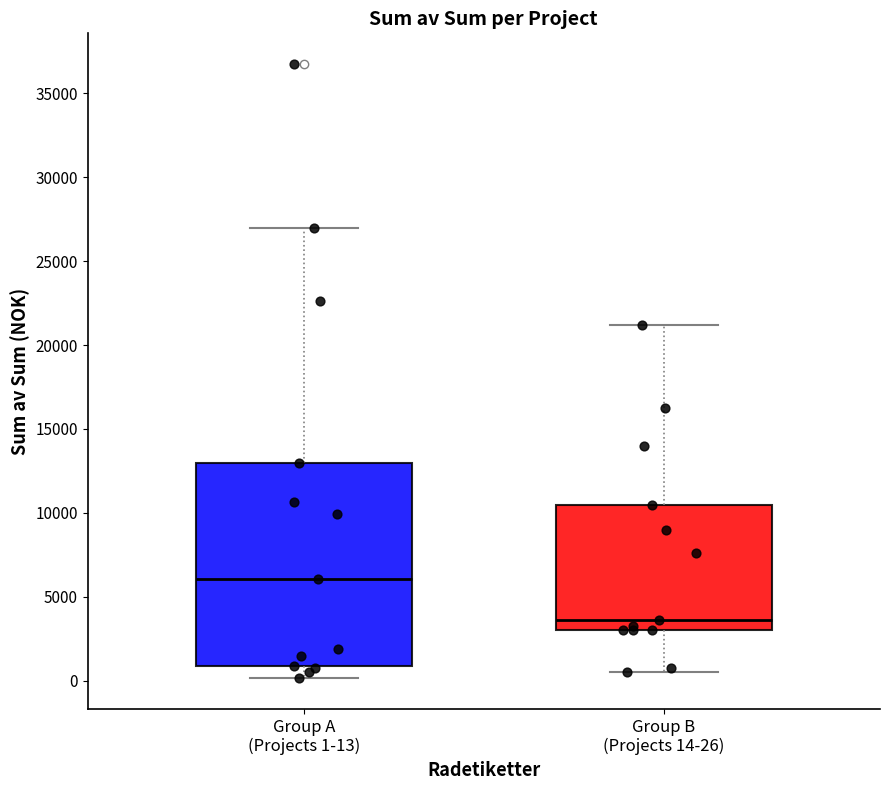

Comparing the boxes themselves (not the whiskers), which one is the tallest?

Group A (Projects 1-13)